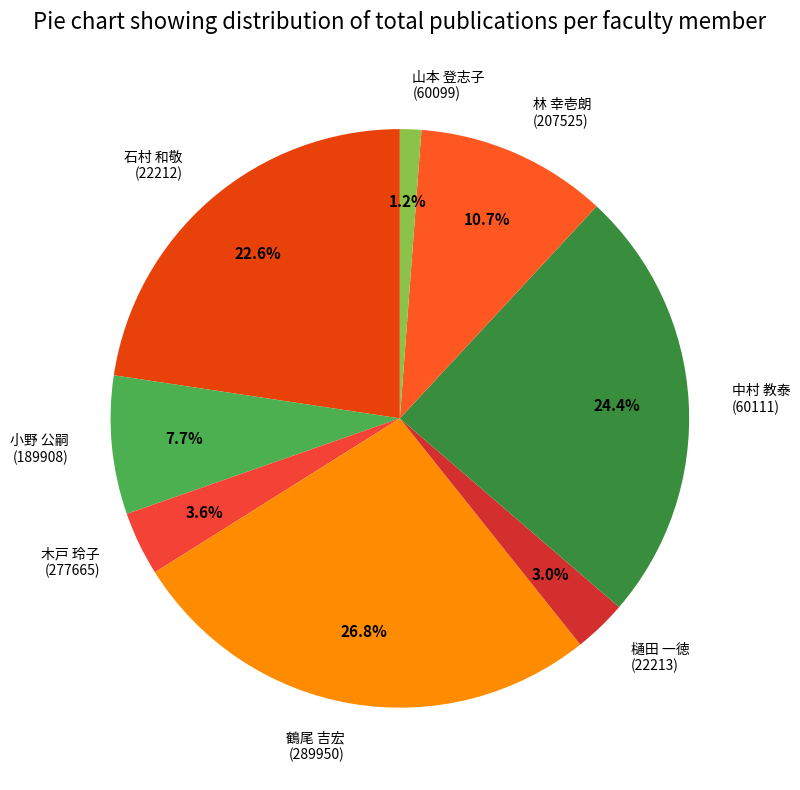

What portion of the pie excludes 樋田 一徳 (22213)?

97.0%